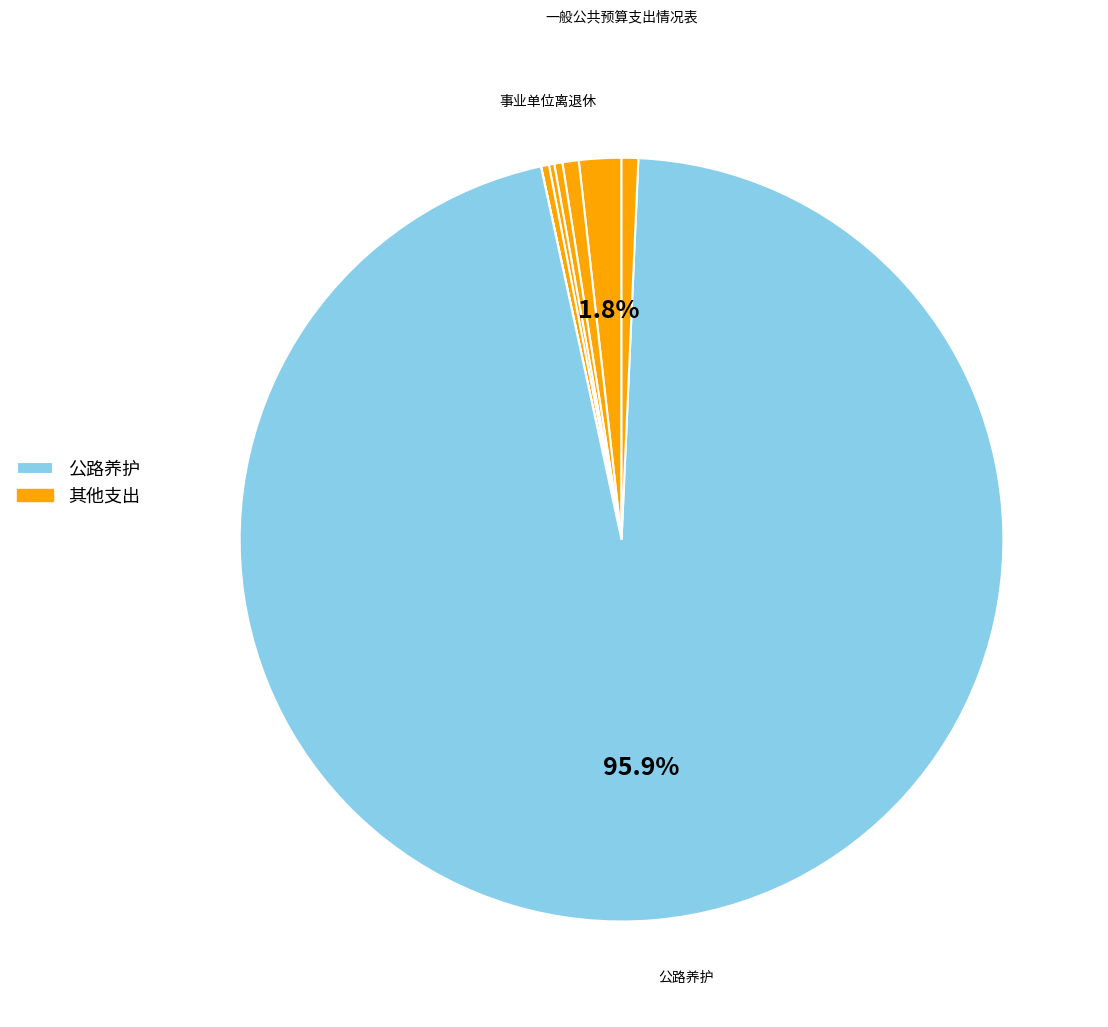

How many segments does this pie chart have?

8